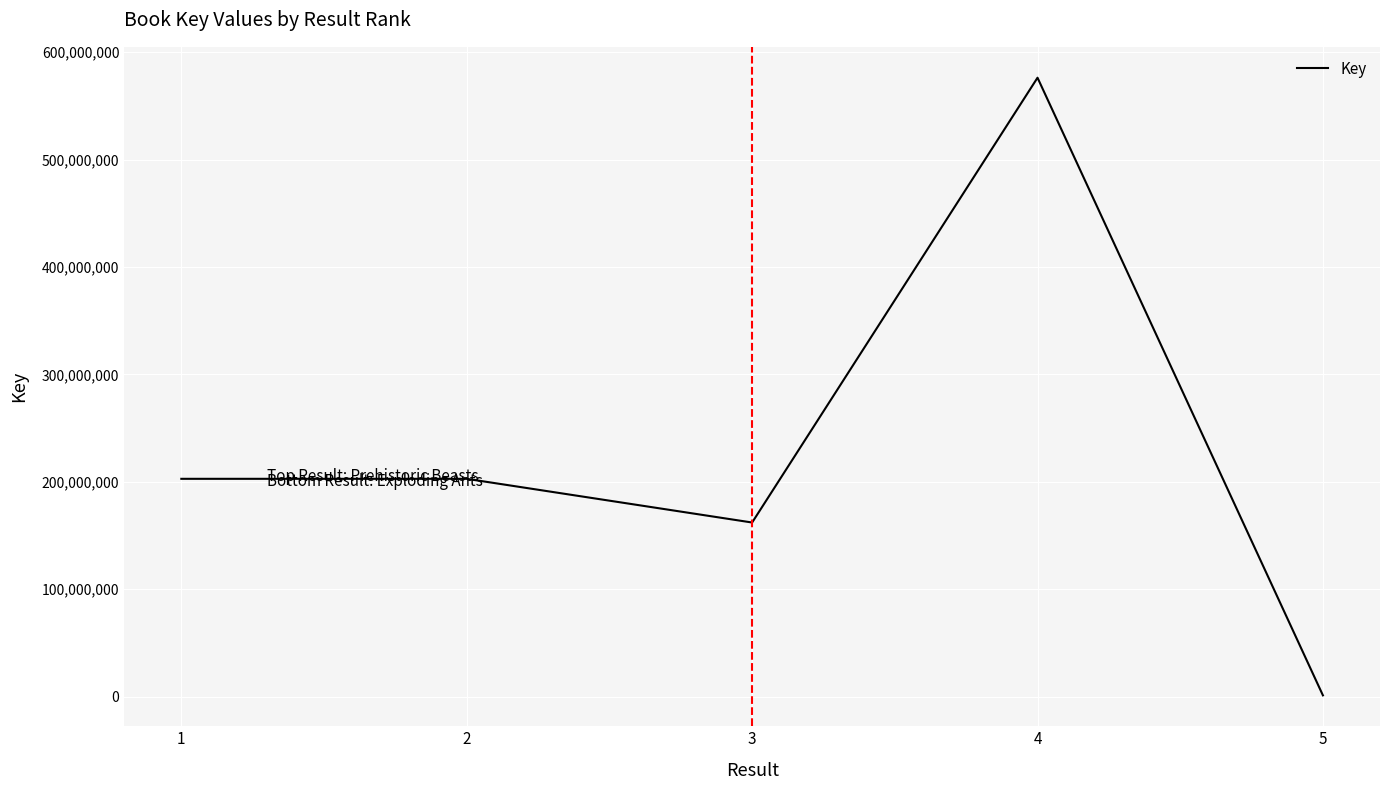

What is the difference between the second highest and second lowest values?

40693934